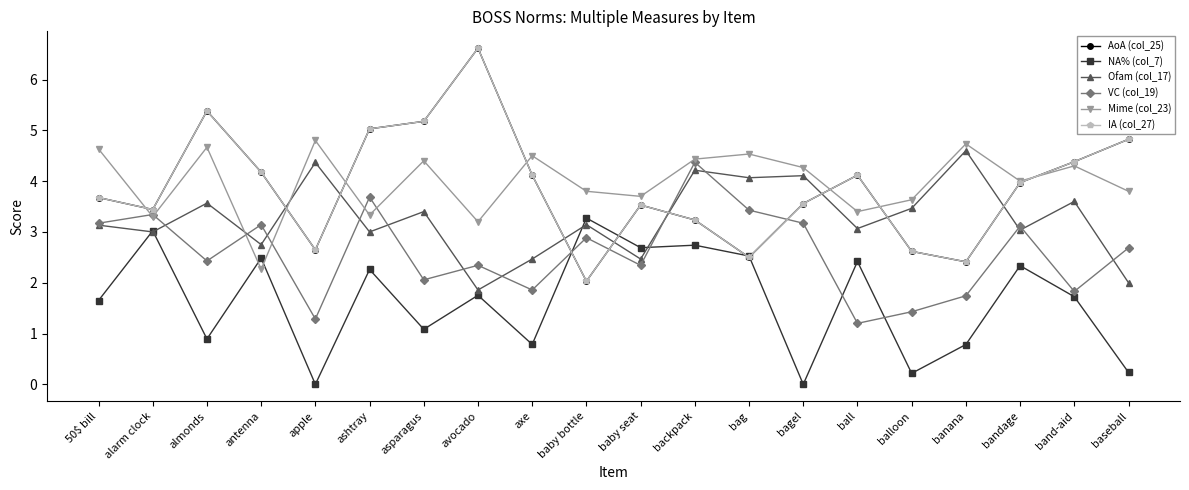

Reading left to right, transcribe all the data shown in this chart.

AoA (col_25): 3.7	3.4	5.4	4.2	2.6	5.0	5.2	6.6	4.1	2.0	3.5	3.2	2.5	3.6	4.1	2.6	2.4	4.0	4.4	4.8
NA% (col_7): 1.6	3.0	0.9	2.5	0.0	2.3	1.1	1.8	0.8	3.3	2.7	2.7	2.5	0.0	2.4	0.2	0.8	2.3	1.7	0.2
Ofam (col_17): 3.1	3.0	3.6	2.8	4.4	3.0	3.4	1.9	2.5	3.1	2.5	4.2	4.1	4.1	3.1	3.5	4.6	3.0	3.6	2.0
VC (col_19): 3.2	3.3	2.4	3.1	1.3	3.7	2.1	2.3	1.9	2.9	2.3	4.4	3.4	3.2	1.2	1.4	1.7	3.1	1.8	2.7
Mime (col_23): 4.6	3.3	4.7	2.3	4.8	3.3	4.4	3.2	4.5	3.8	3.7	4.4	4.5	4.3	3.4	3.6	4.7	4.0	4.3	3.8
IA (col_27): 3.7	3.4	5.4	4.2	2.6	5.0	5.2	6.6	4.1	2.0	3.5	3.2	2.5	3.6	4.1	2.6	2.4	4.0	4.4	4.8